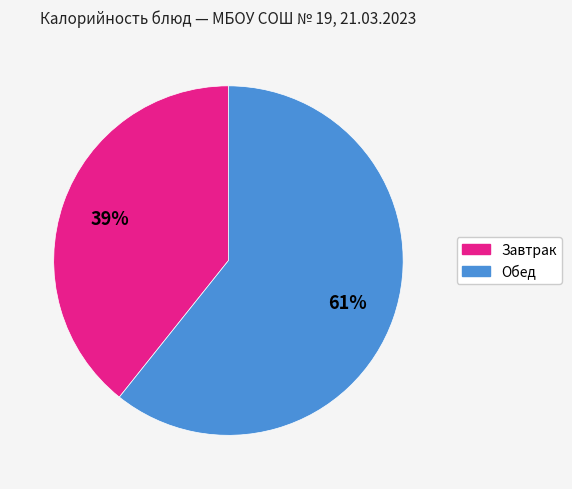

Does any single category account for the majority?

Yes